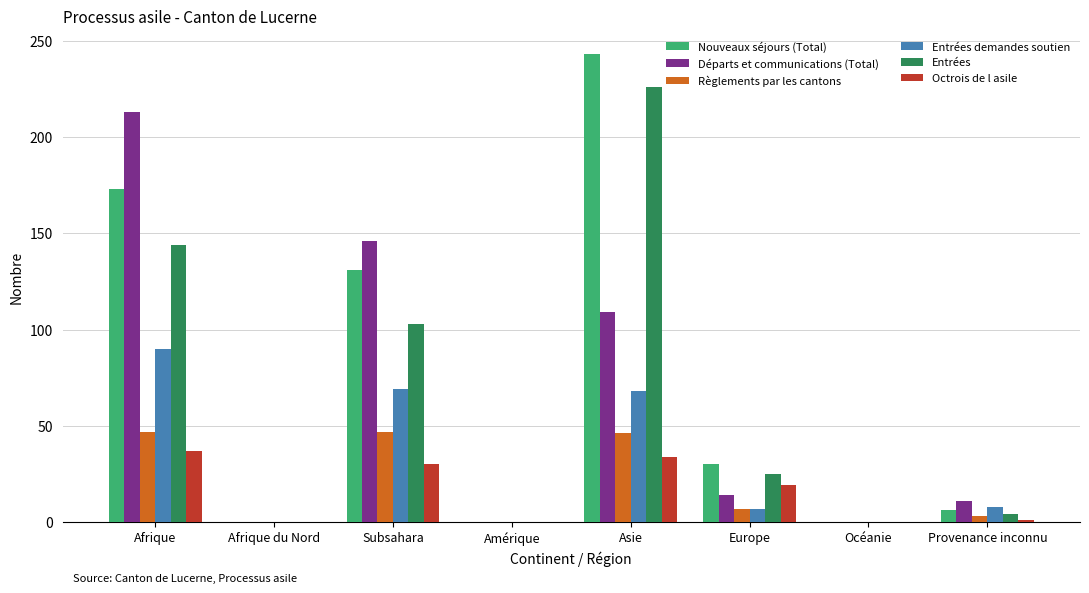

The Octrois de l asile series shows 0 at Amérique. True or false?

True